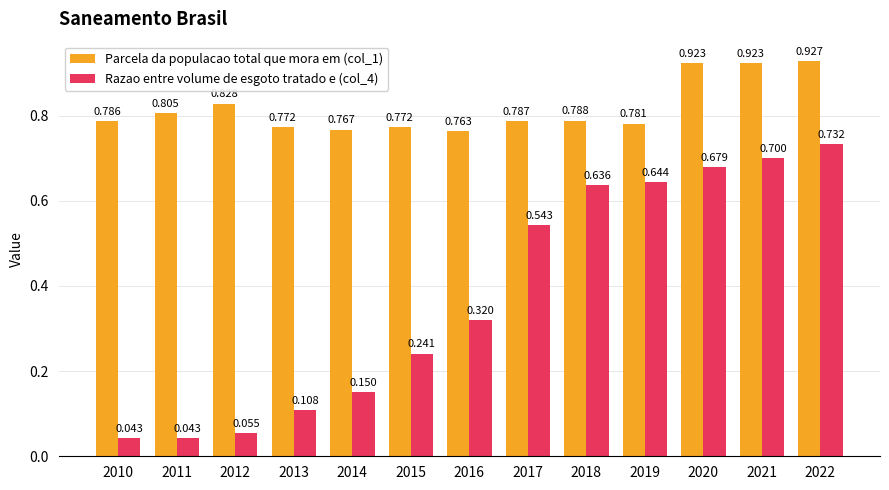

What is the difference between the second highest and minimum values in the Razao entre volume de esgoto tratado e (col_4) series?

0.7